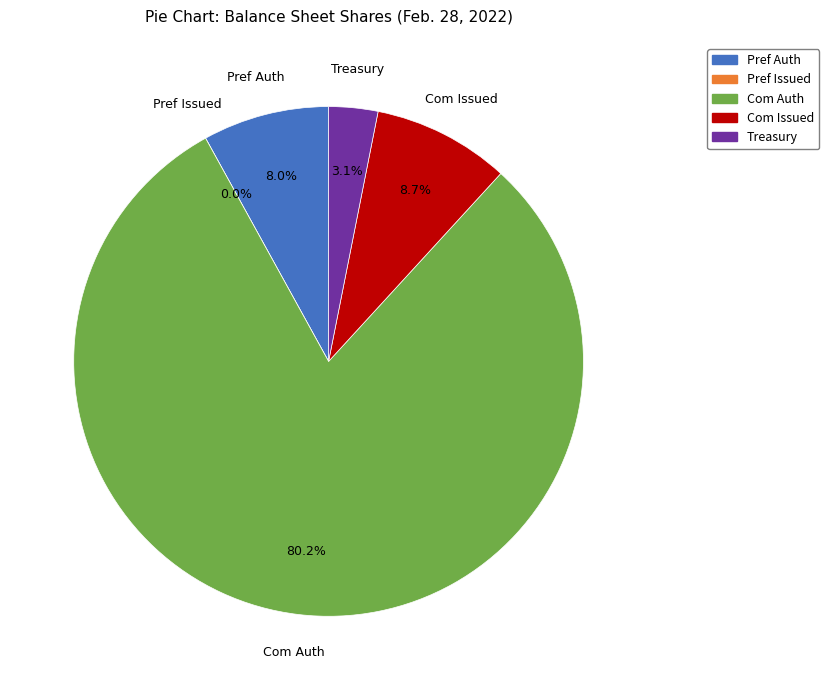

Is Common stock, shares issued (in shares) the majority of the pie?

No